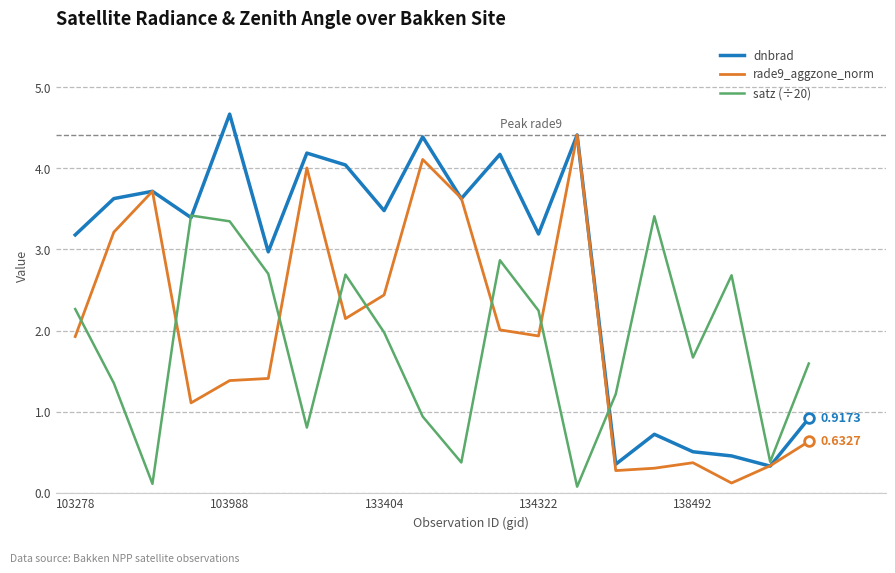

List the series in order of their overall mean, highest first.

dnbrad, rade9_aggzone_norm, satz (÷20)